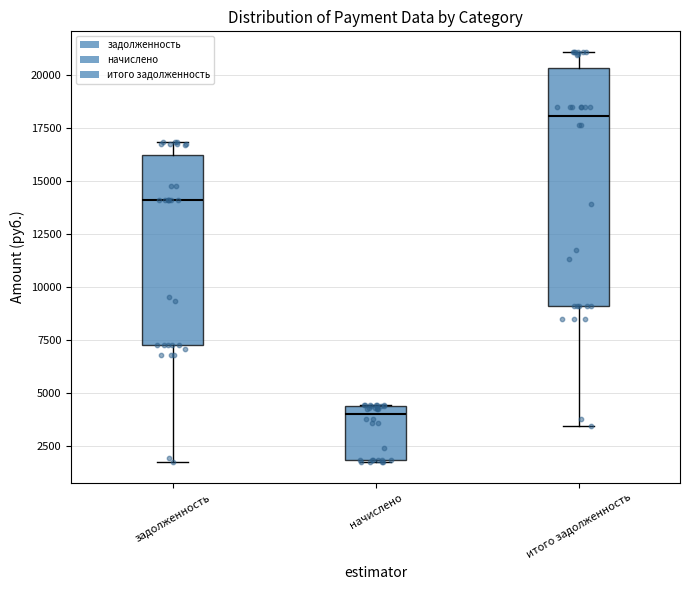

Which box is the tallest, from its lower edge to its upper edge?

итого задолженность